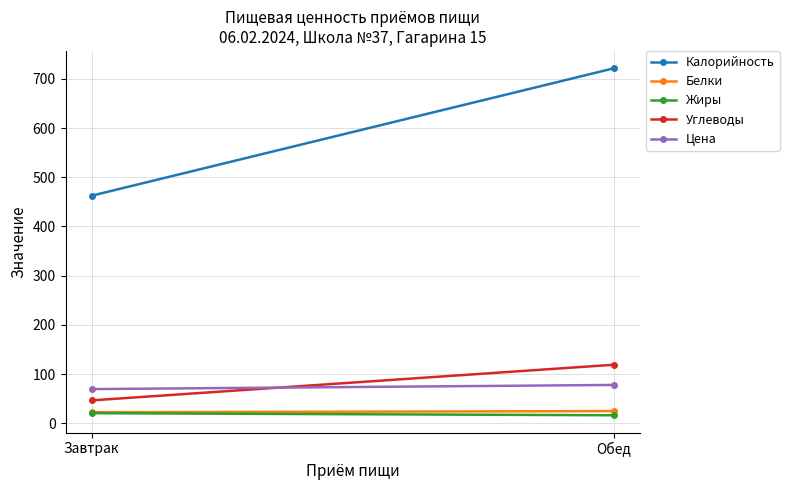

Reading left to right, transcribe all the data shown in this chart.

Калорийность: Завтрак=462.5	Обед=721.4
Белки: Завтрак=22.6	Обед=24.9
Жиры: Завтрак=20.7	Обед=16.4
Углеводы: Завтрак=46.6	Обед=119.1
Цена: Завтрак=69.6	Обед=78.0